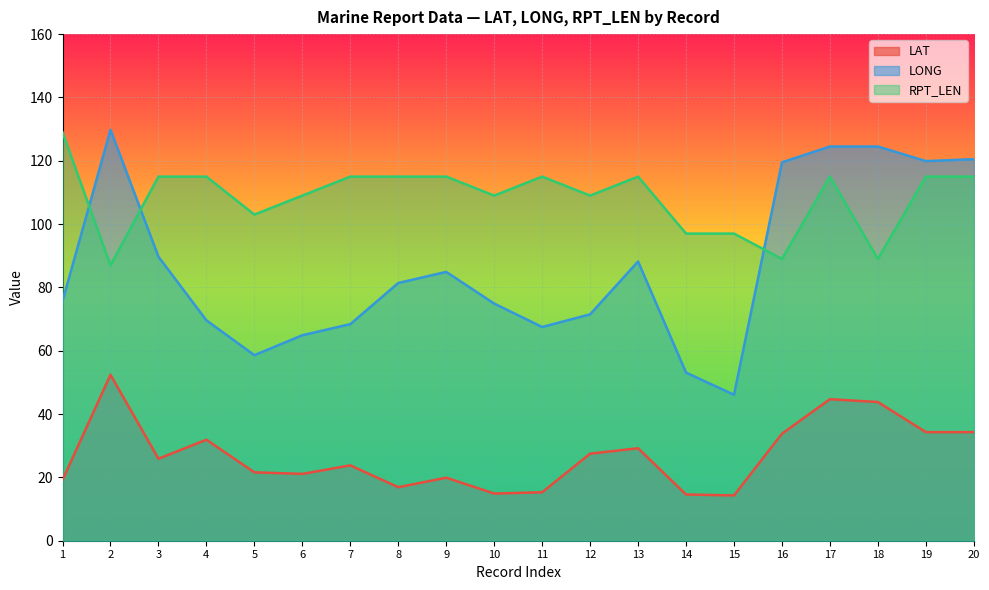

True or false: LAT and RPT_LEN cross at least once.

False